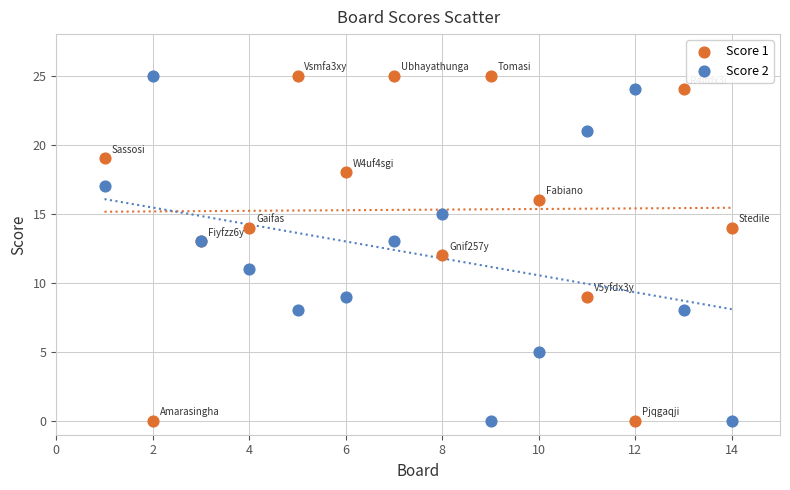

What is the X range (max minus min) for the scatter plot?

13